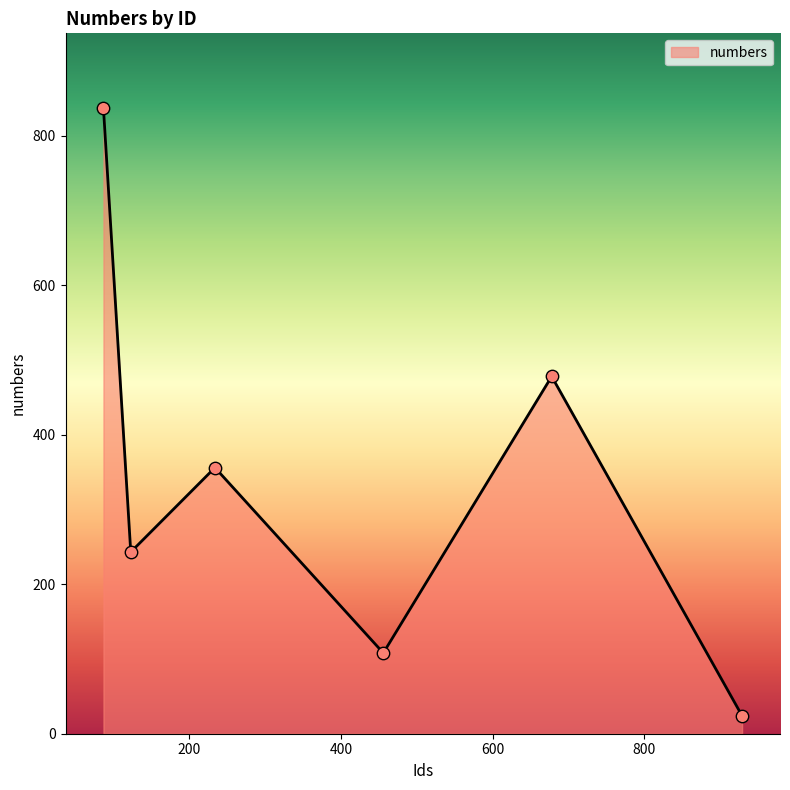

What is the minimum value shown in the chart?

24